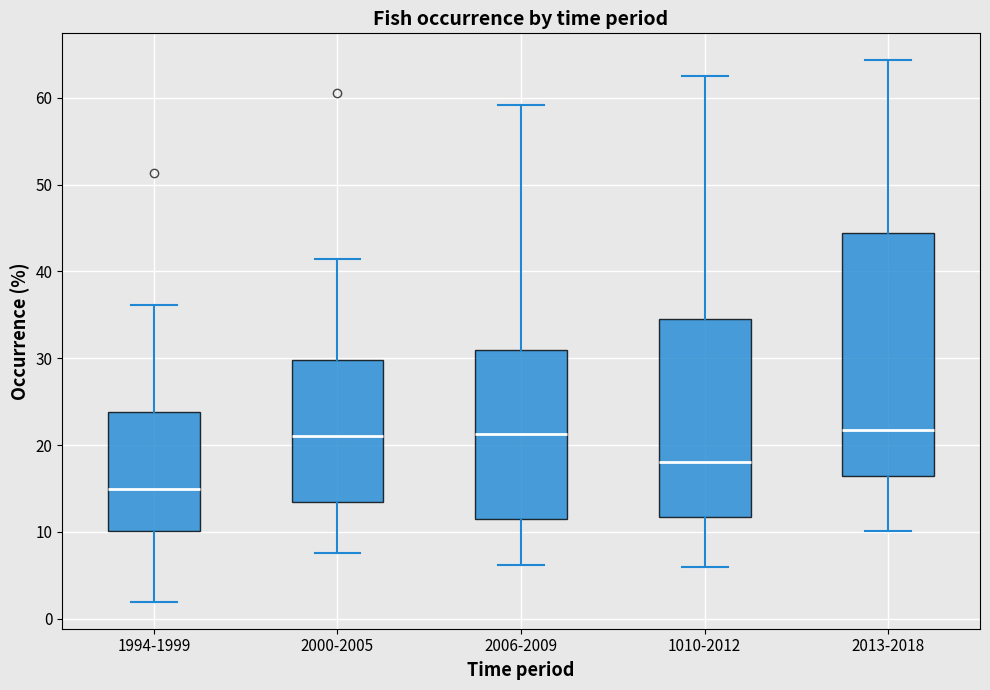

Reading left to right, transcribe this box plot: for each box, give where its median line is, the range the box spans, and where its two whiskers end, as read against the y-axis. The values are not printed on the chart, so give them approximately, as read against the axis.

1994-1999: median 15, box 10 to 24, whiskers 2 to 36
2000-2005: median 21, box 13 to 30, whiskers 8 to 41
2006-2009: median 21, box 12 to 31, whiskers 6 to 59
1010-2012: median 18, box 12 to 35, whiskers 6 to 63
2013-2018: median 22, box 17 to 44, whiskers 10 to 64